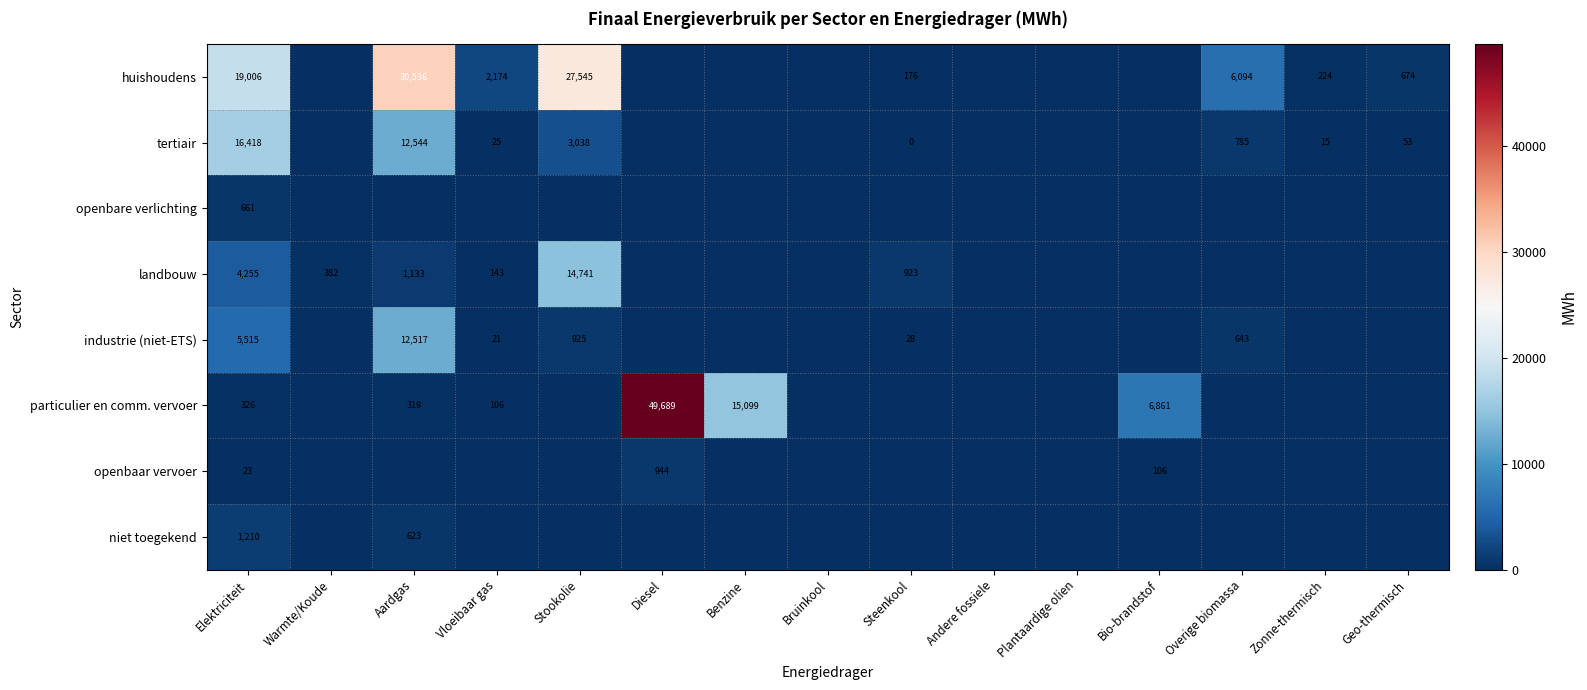

Rank the series at Elektriciteit from lowest to highest value.

openbaar vervoer, particulier en comm. vervoer, openbare verlichting, niet toegekend, landbouw, industrie (niet-ETS), tertiair, huishoudens